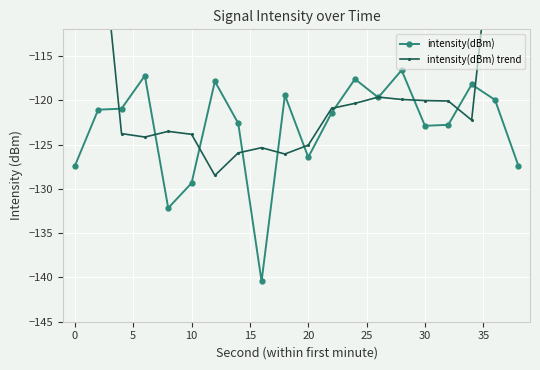

Which series has the largest total across all categories?

intensity(dBm) trend